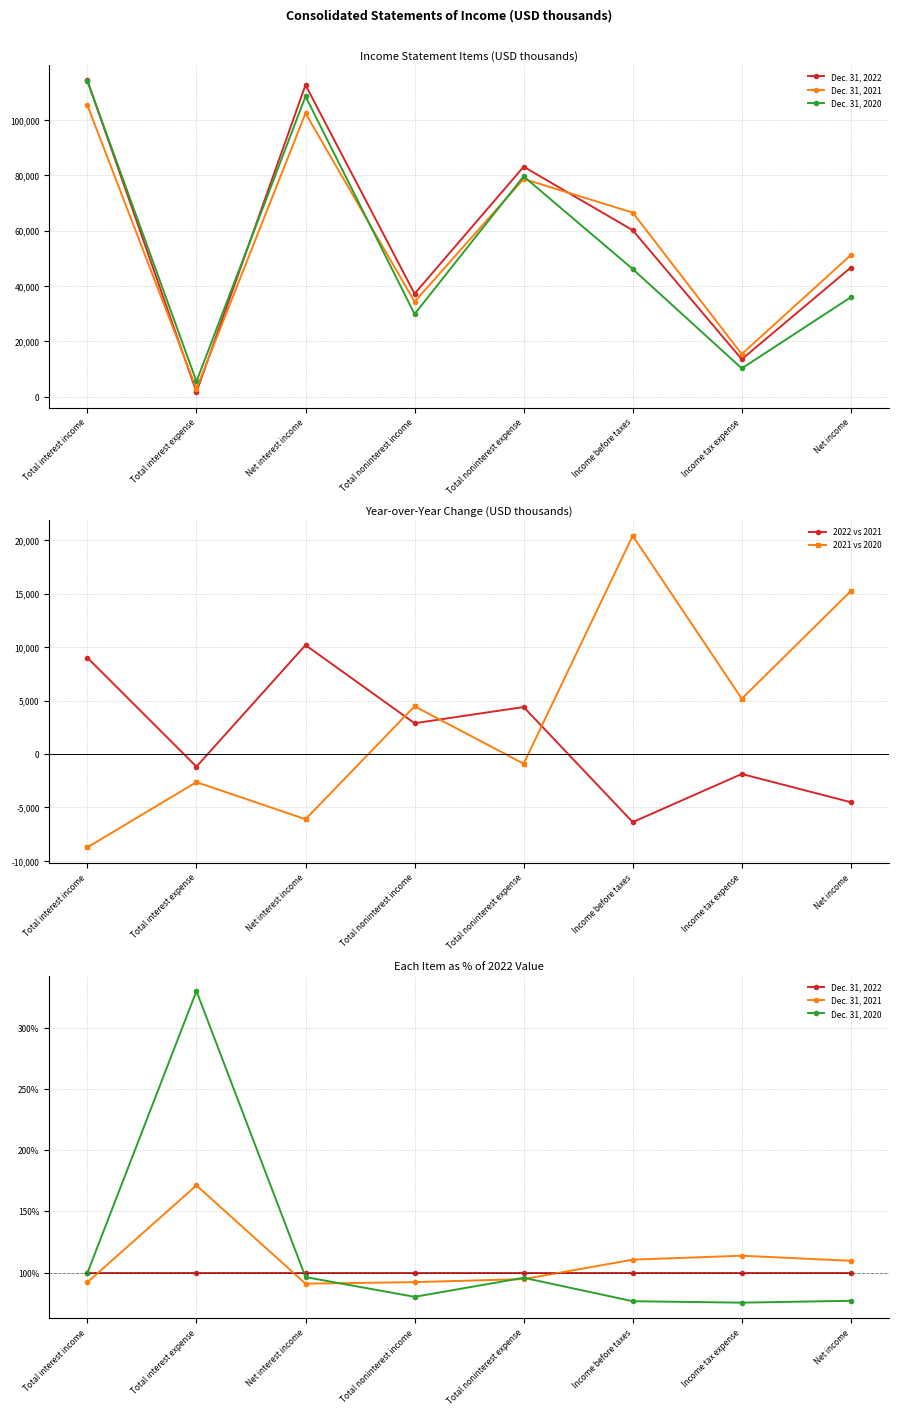

The 2021 vs 2020 series shows -2628.0 at Total interest expense. True or false?

True